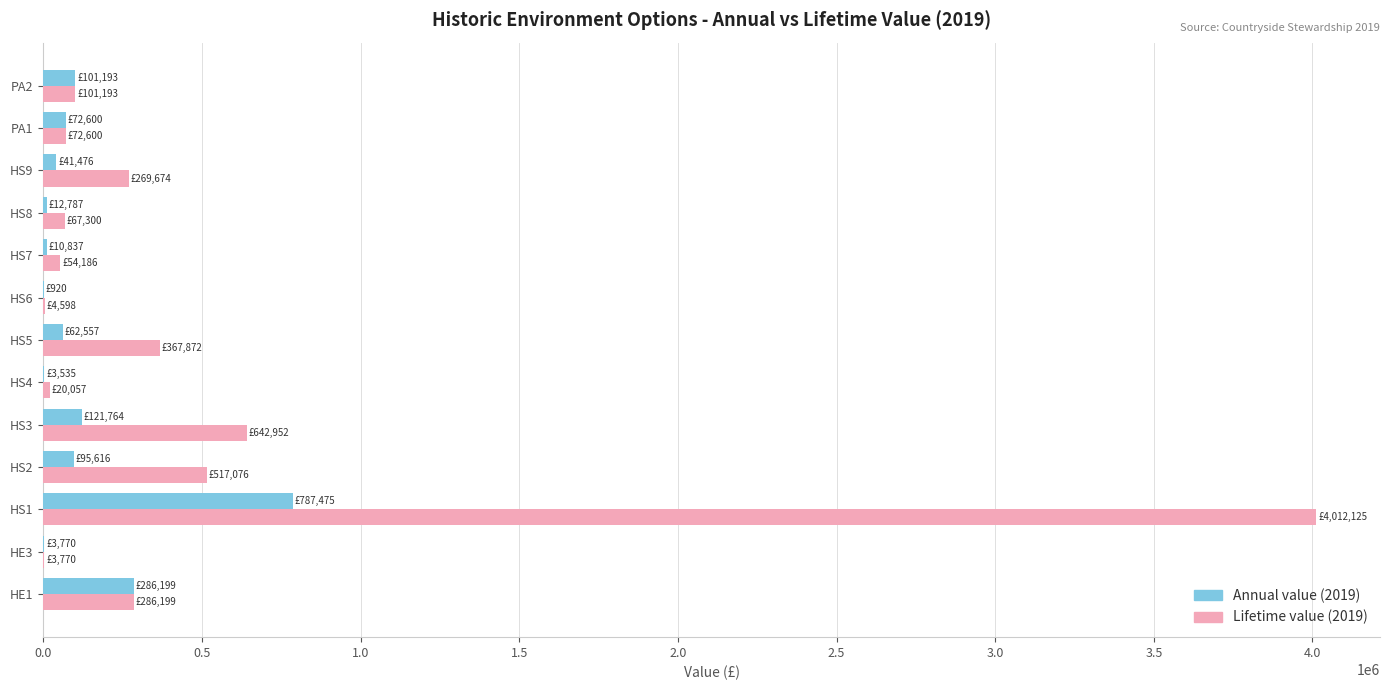

How many data points in Annual value (2019) are above 62556?

7